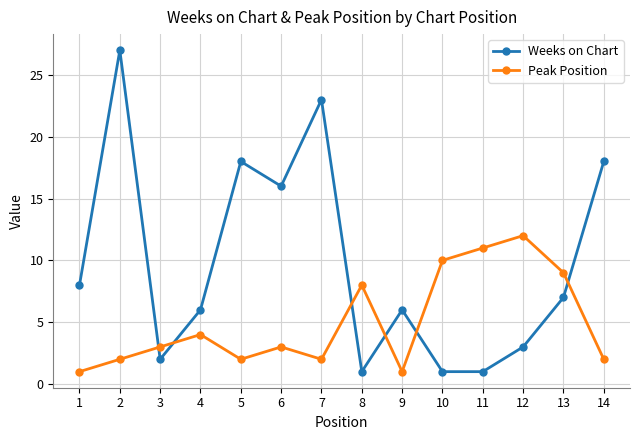

At which category does the chart reach its peak across all series?

2